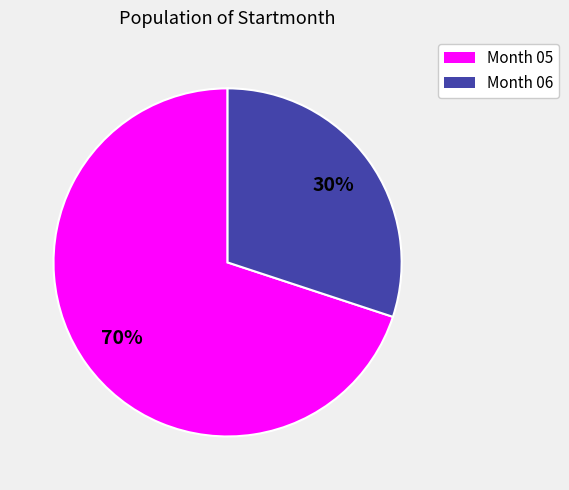

To the nearest percent, what is the average slice percentage?

50%